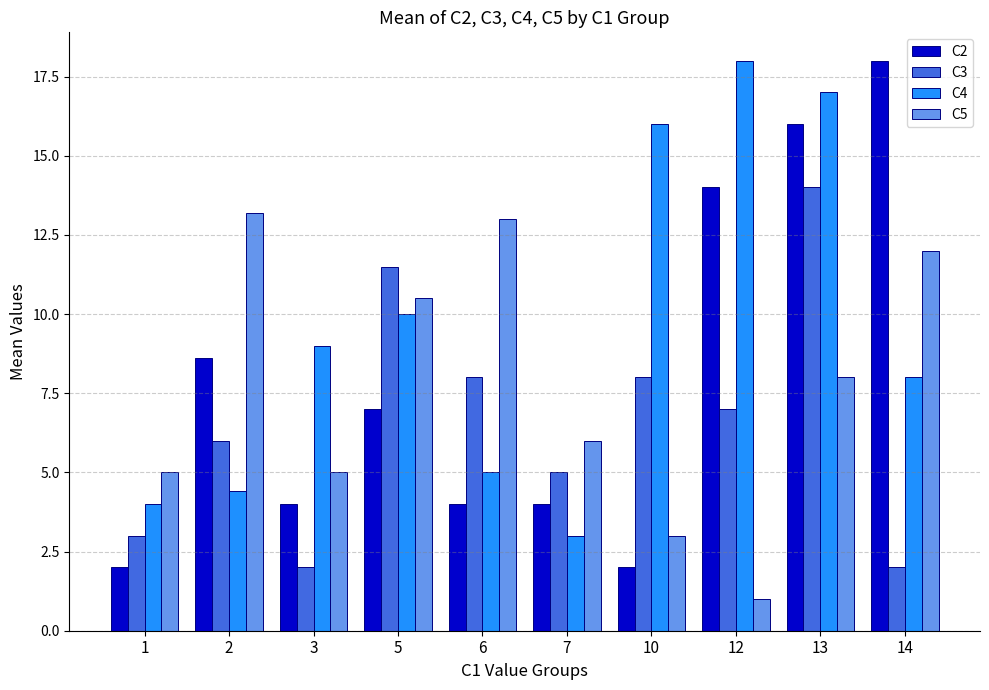

What is the difference between the highest and lowest values at 1?

3.0